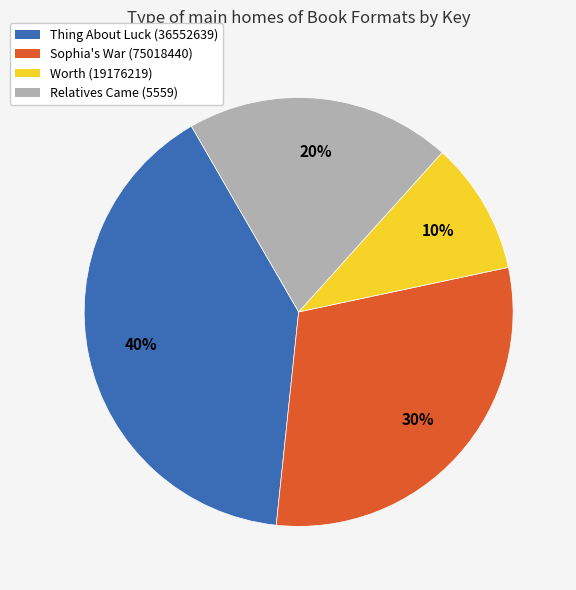

To the nearest percent, what is the average slice percentage?

25%